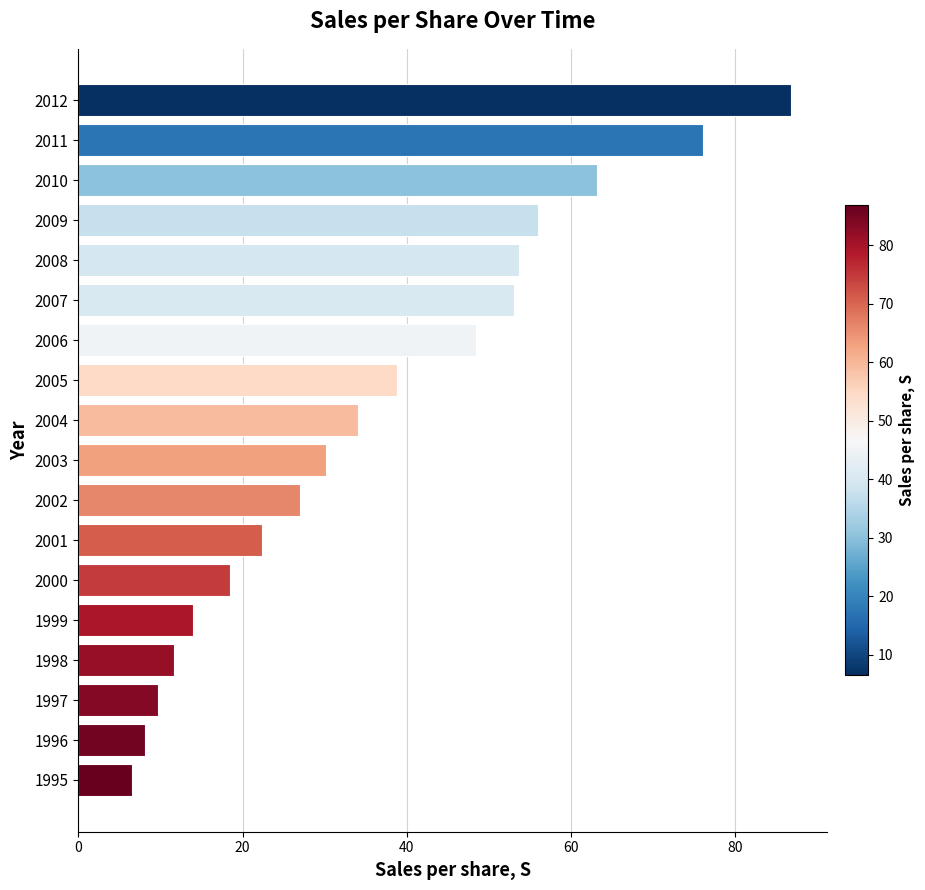

What is the average value?

36.6